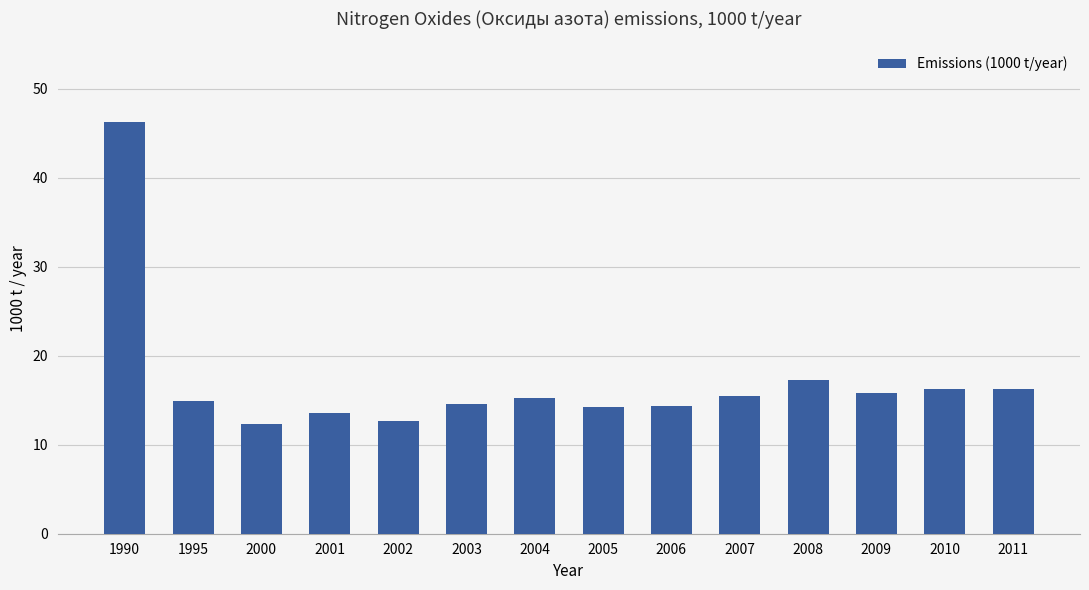

Count the number of data series in this chart.

1